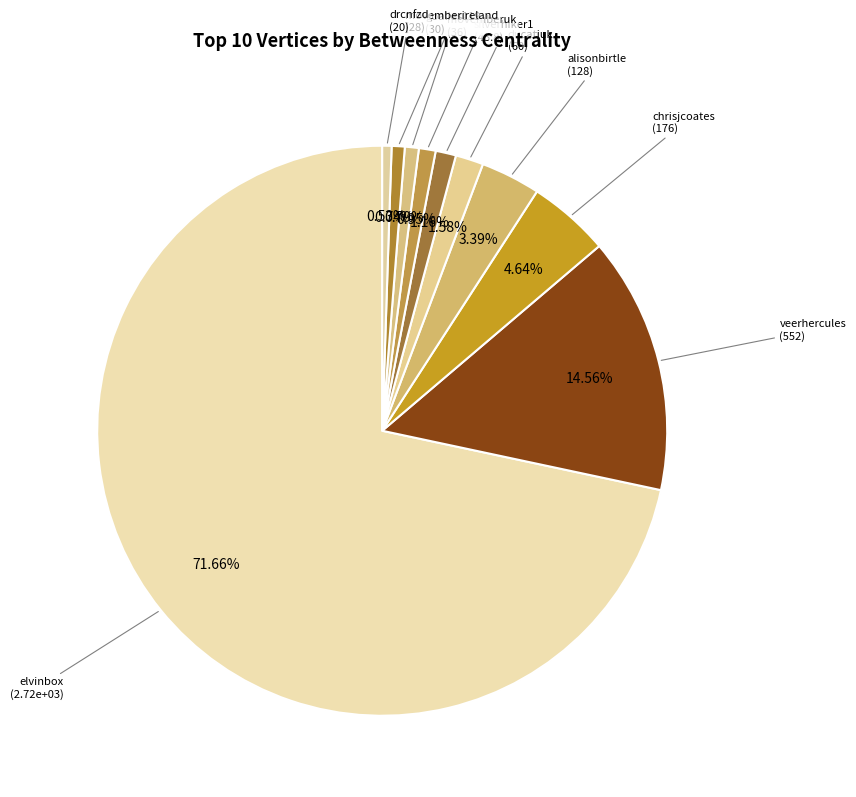

What is the smallest slice in the pie chart?

drcnfzd